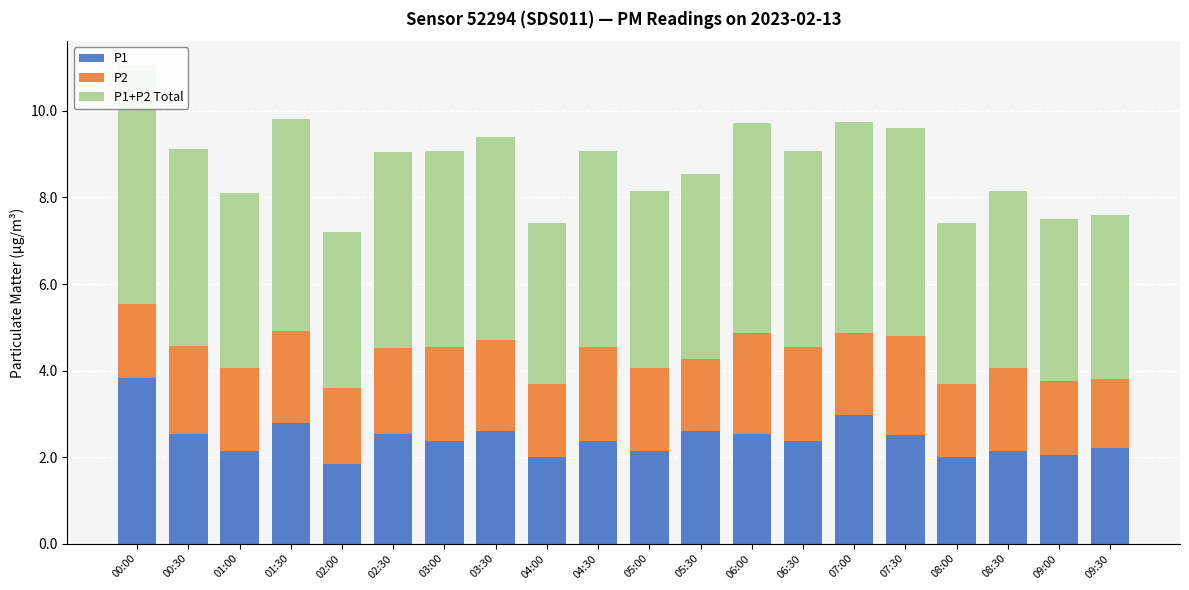

Rank the series by their average value, from highest to lowest.

P1+P2 Total, P1, P2